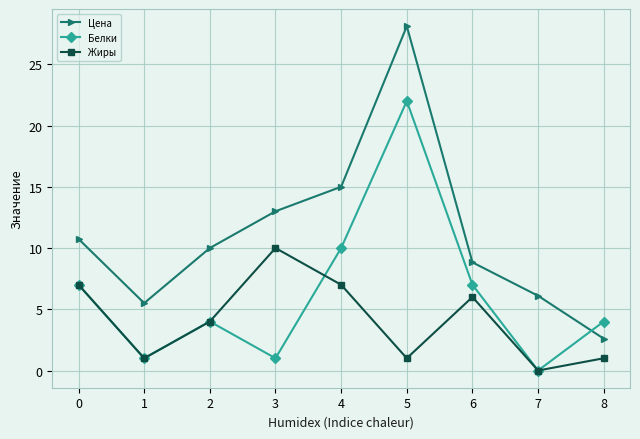

Which category has the lowest value across all series?

7